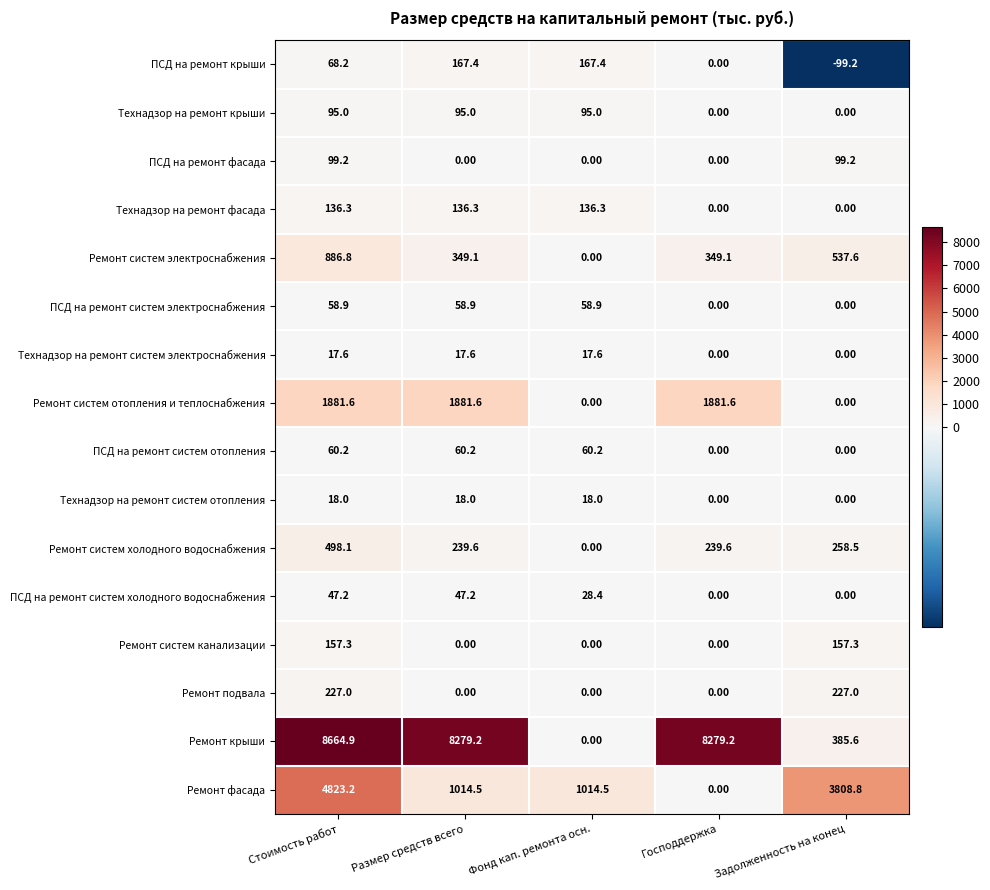

What is the maximum value shown in the chart?

8664.9